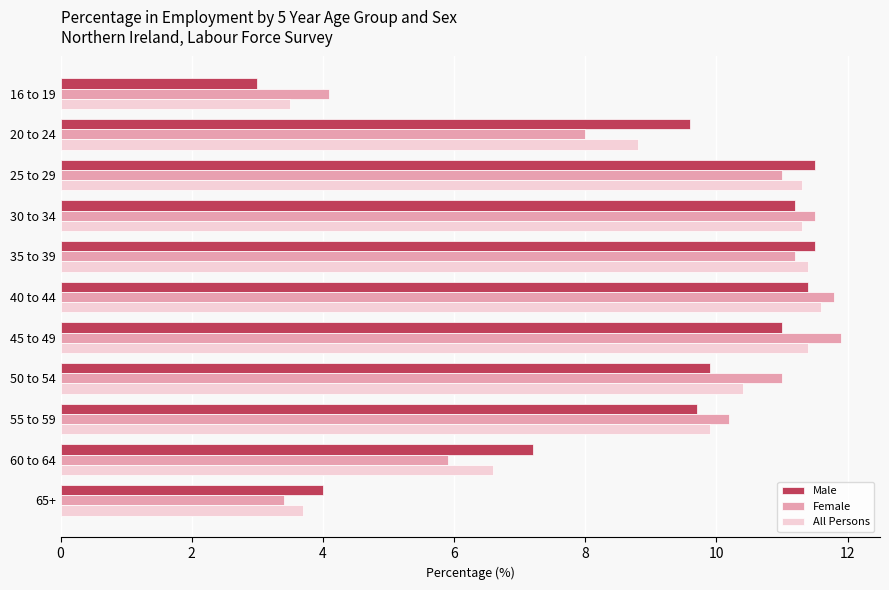

Is the value of All Persons at 65+ greater than the value of Male at 45 to 49?

No